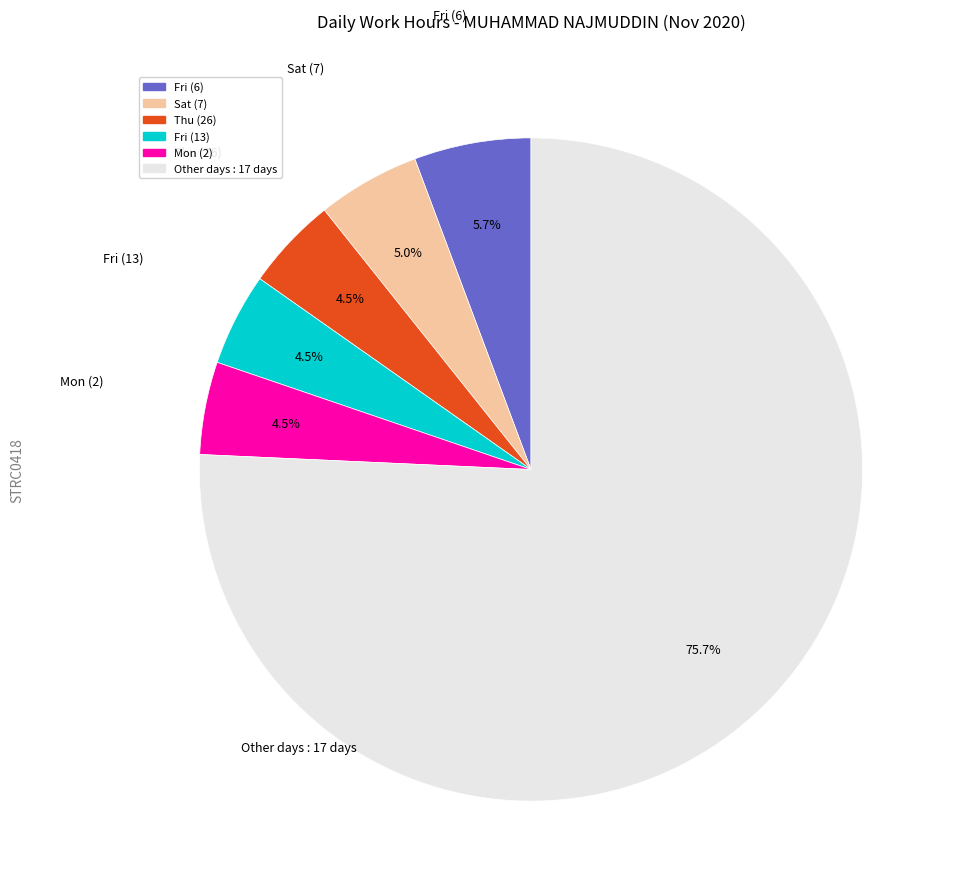

Does any single category account for the majority?

Yes